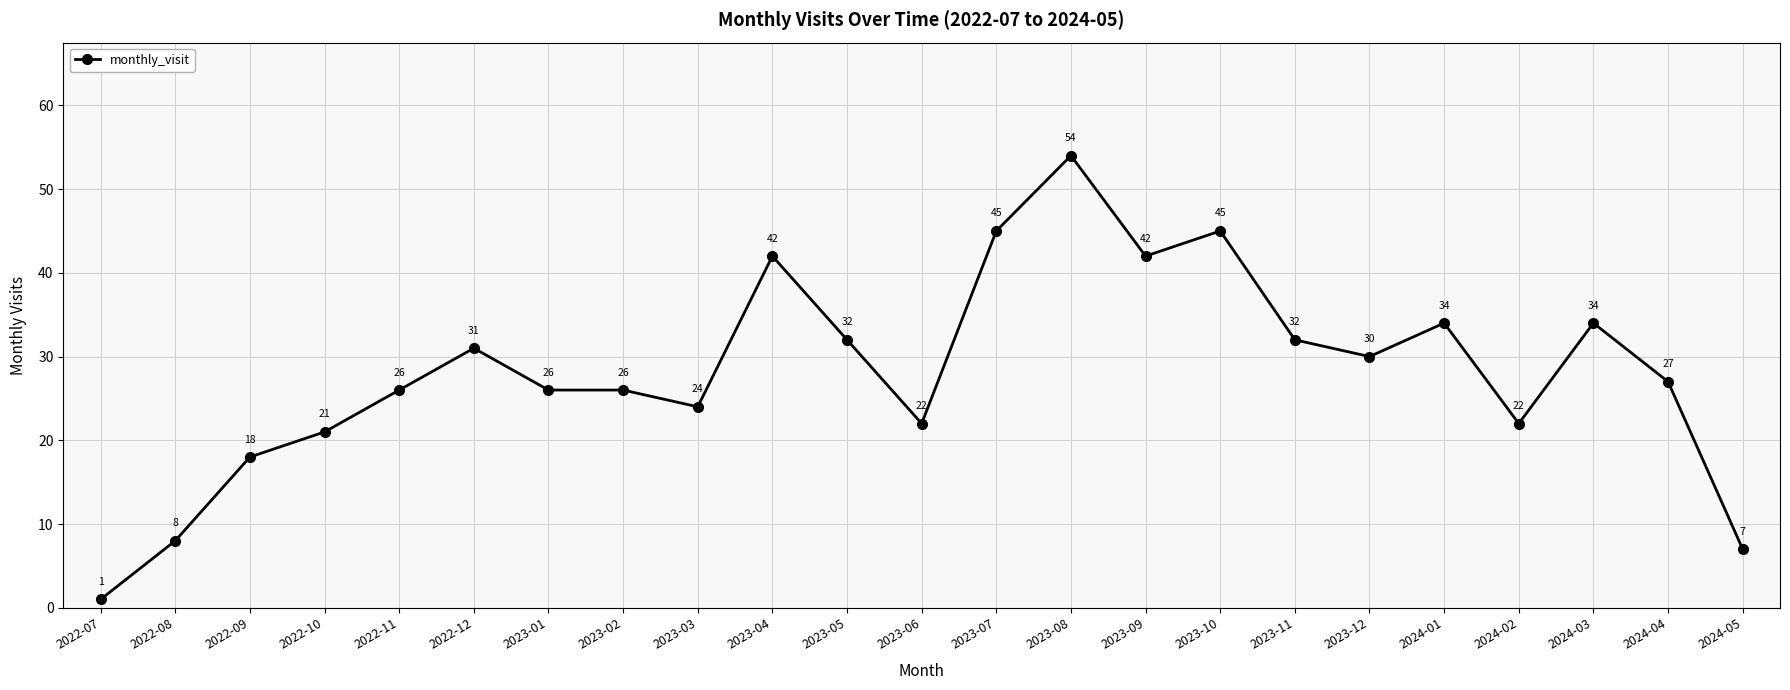

Reading left to right, list all the values displayed in this chart.

1	8	18	21	26	31	26	26	24	42	32	22	45	54	42	45	32	30	34	22	34	27	7